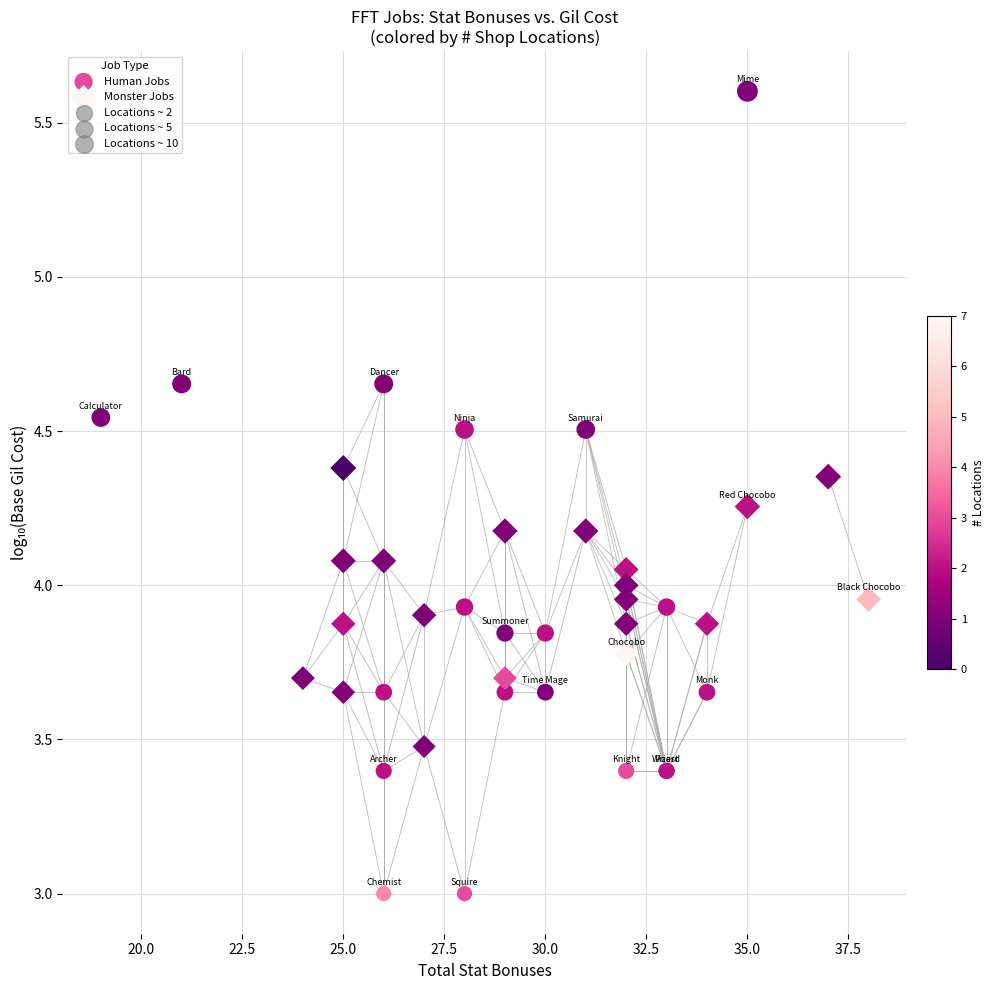

Which series contains the highest Y value?

Human Jobs